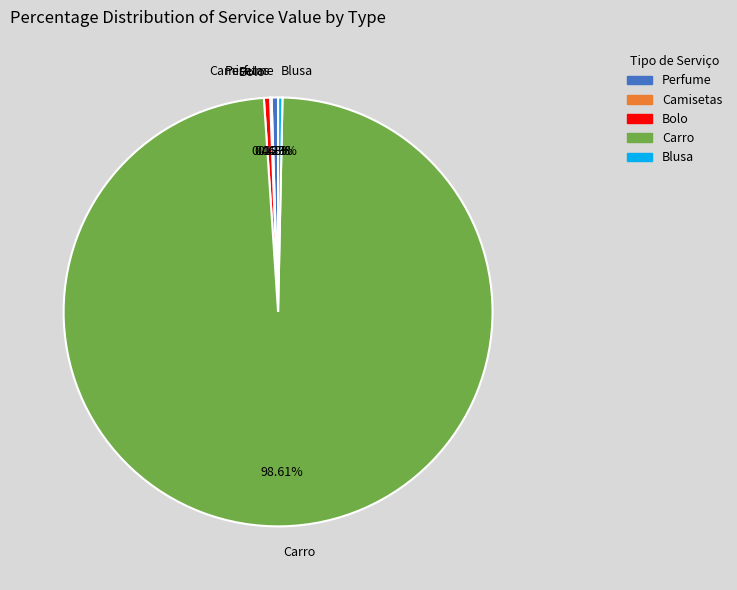

Which category accounts for the majority?

Carro